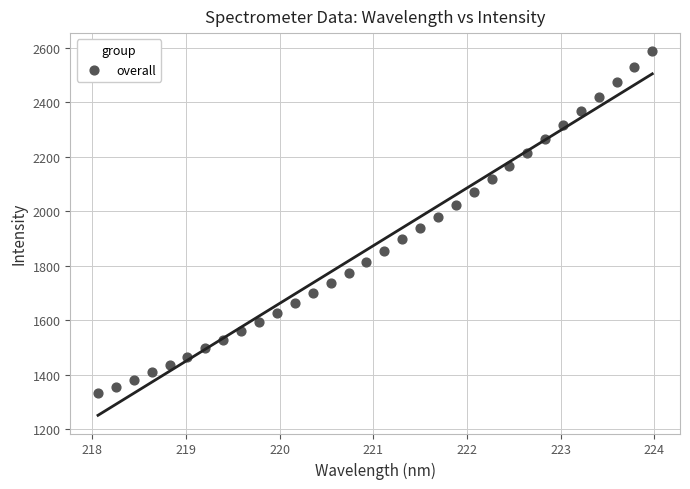

What is the range of Y values (max minus min)?

1254.8